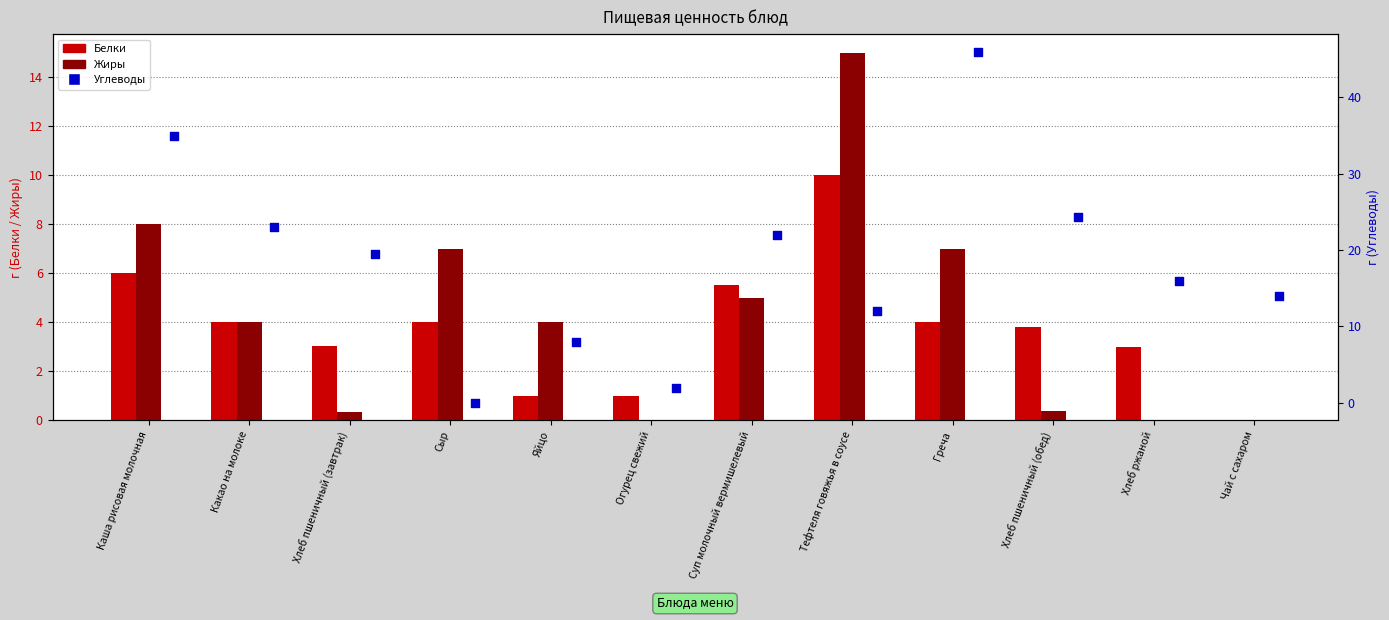

What are all the series names shown in the legend?

Белки, Жиры, Углеводы